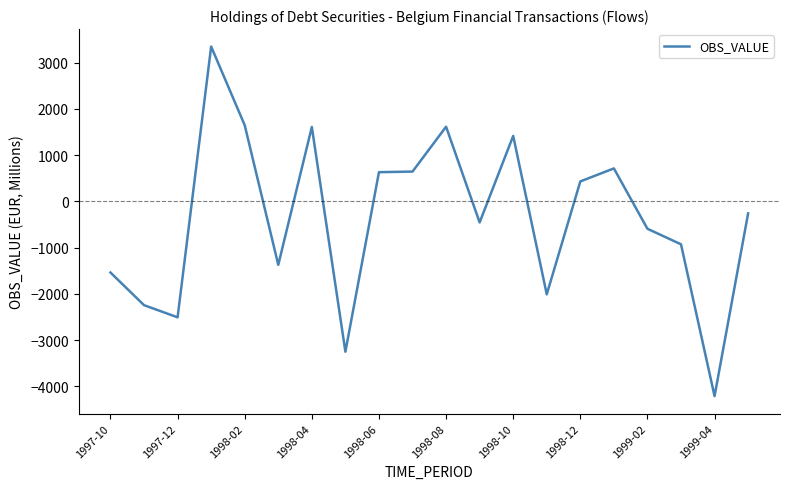

What is the greatest value displayed?

3346.4